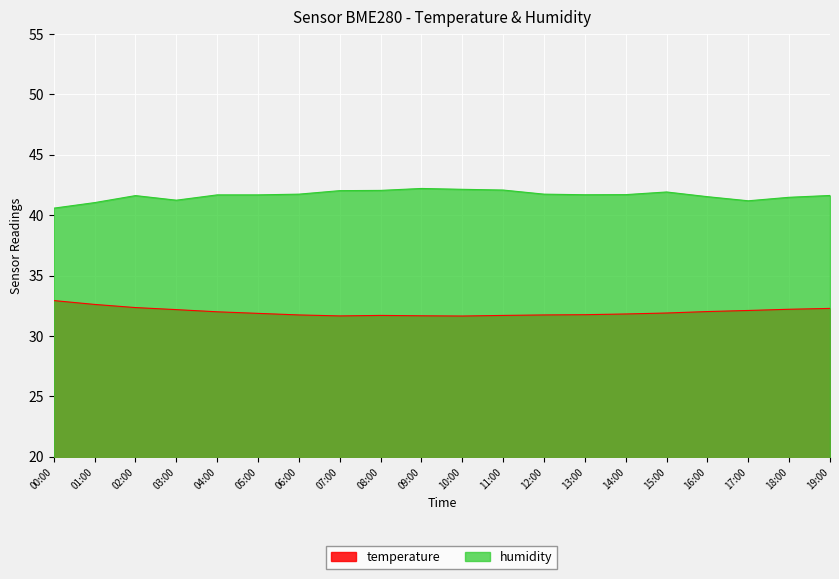

At which label does humidity reach its peak?

09:00